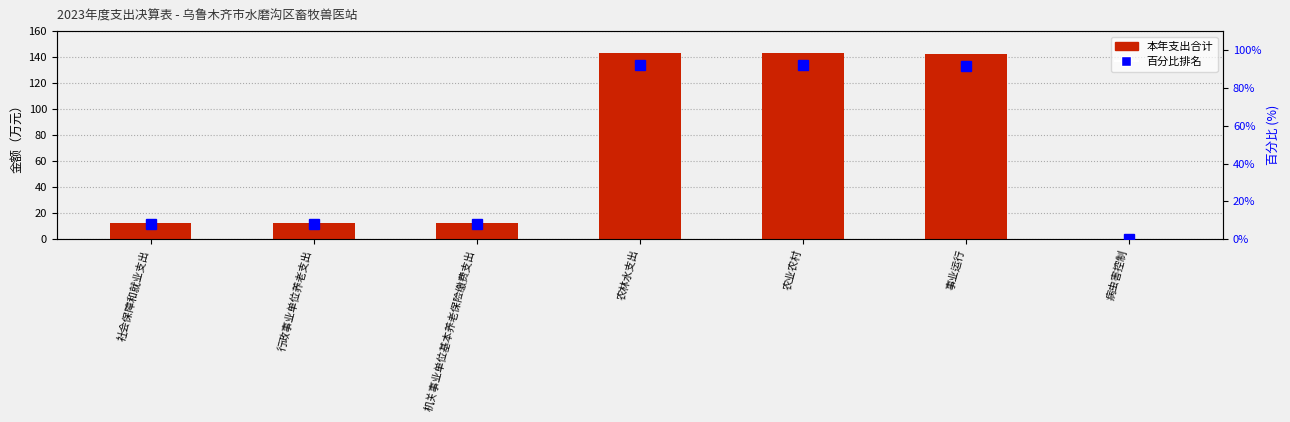

Is it true that 百分比排名 equals 91.8 at 事业运行?

True